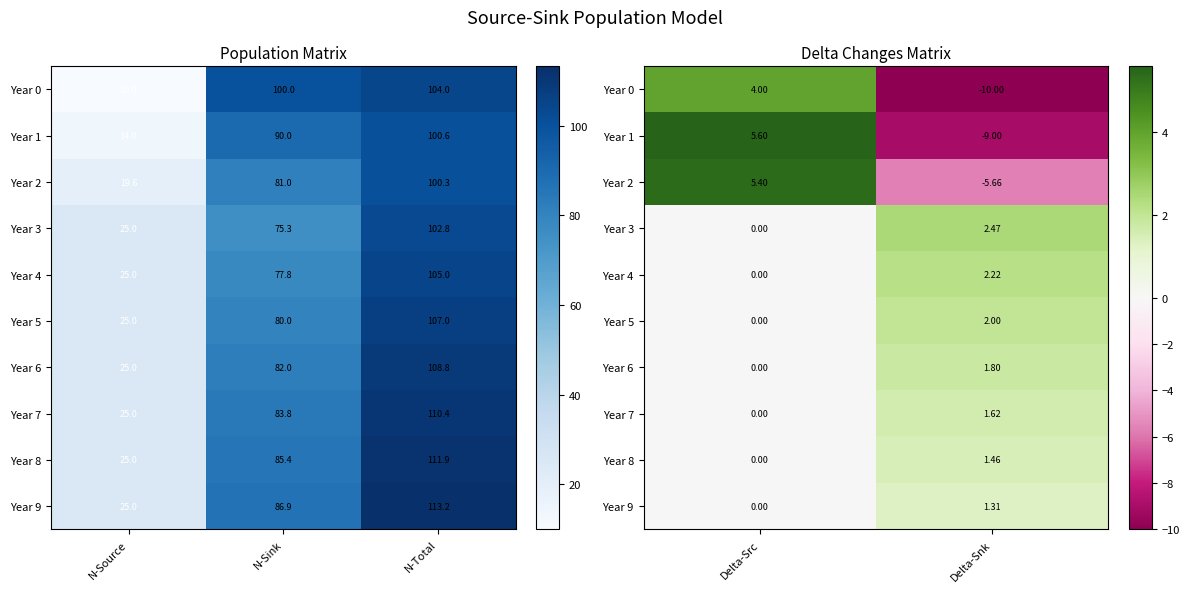

What is the average value of the Year 8 series?

0.7